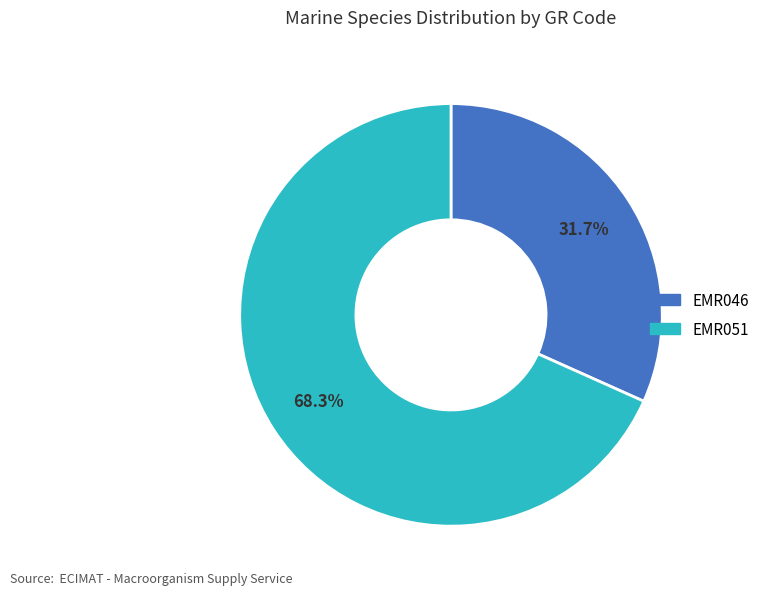

How many segments does this pie chart have?

2